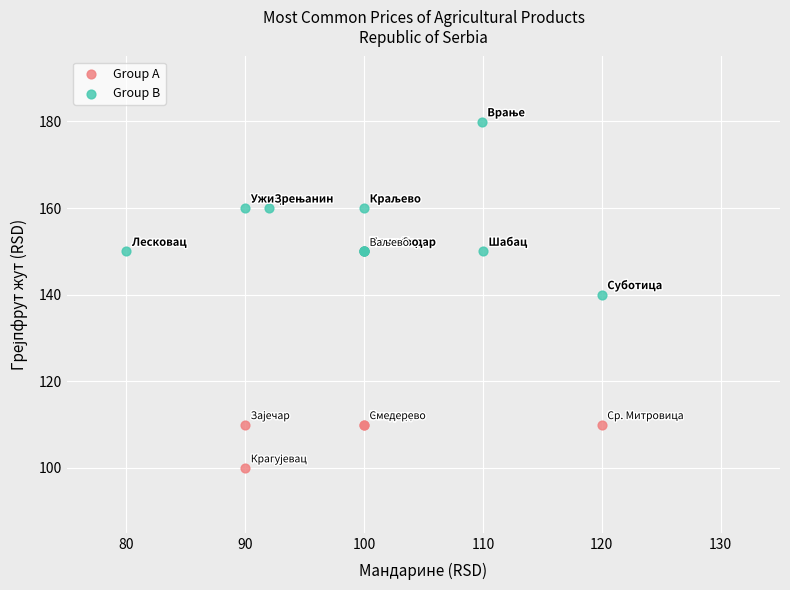

Which series contains the lowest Y value?

Group A